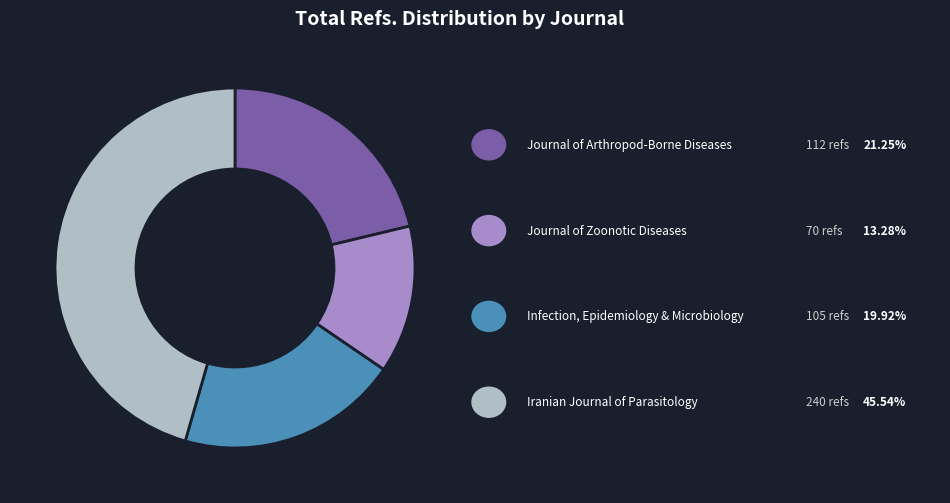

Is there any slice that represents more than half of the pie?

No